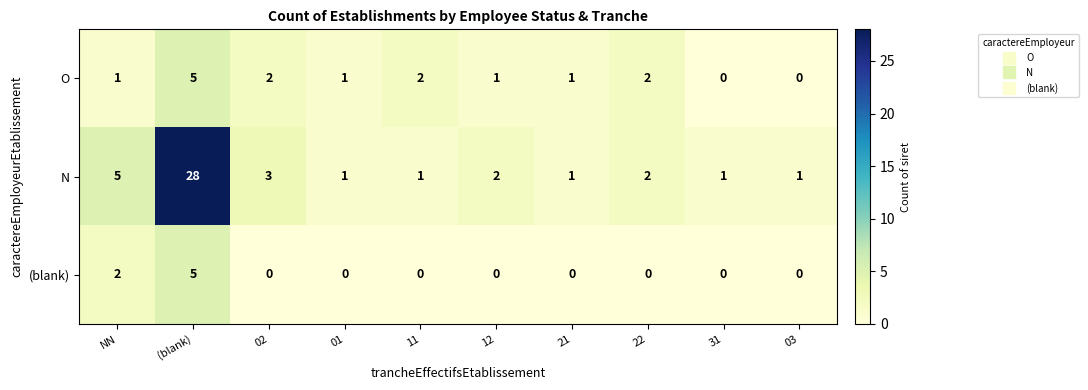

Count the (blank) values in the range 0 to 1.

8